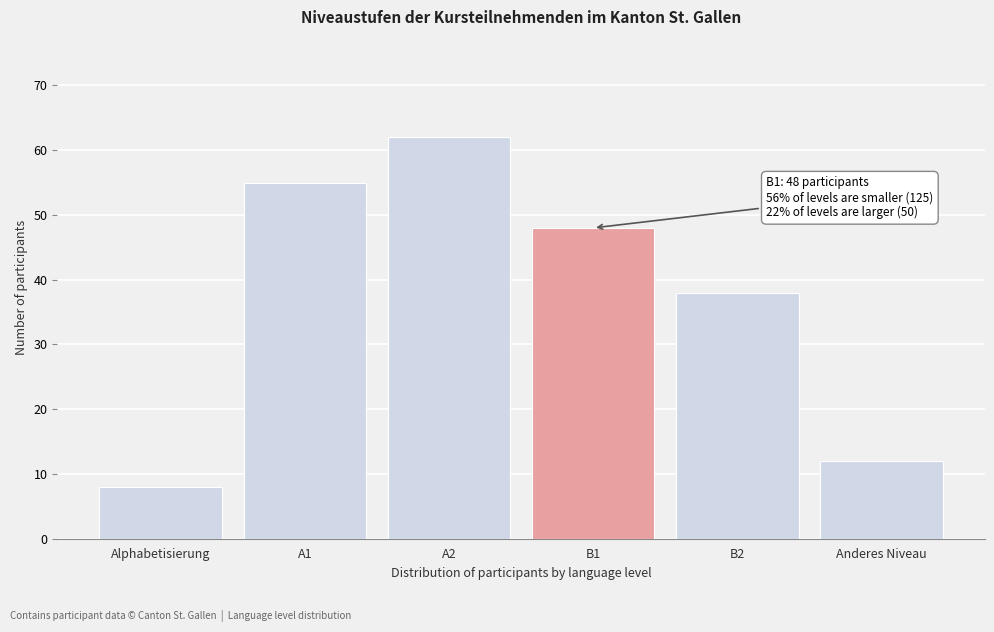

Reading left to right, transcribe all the data shown in this chart.

8	55	62	48	38	12